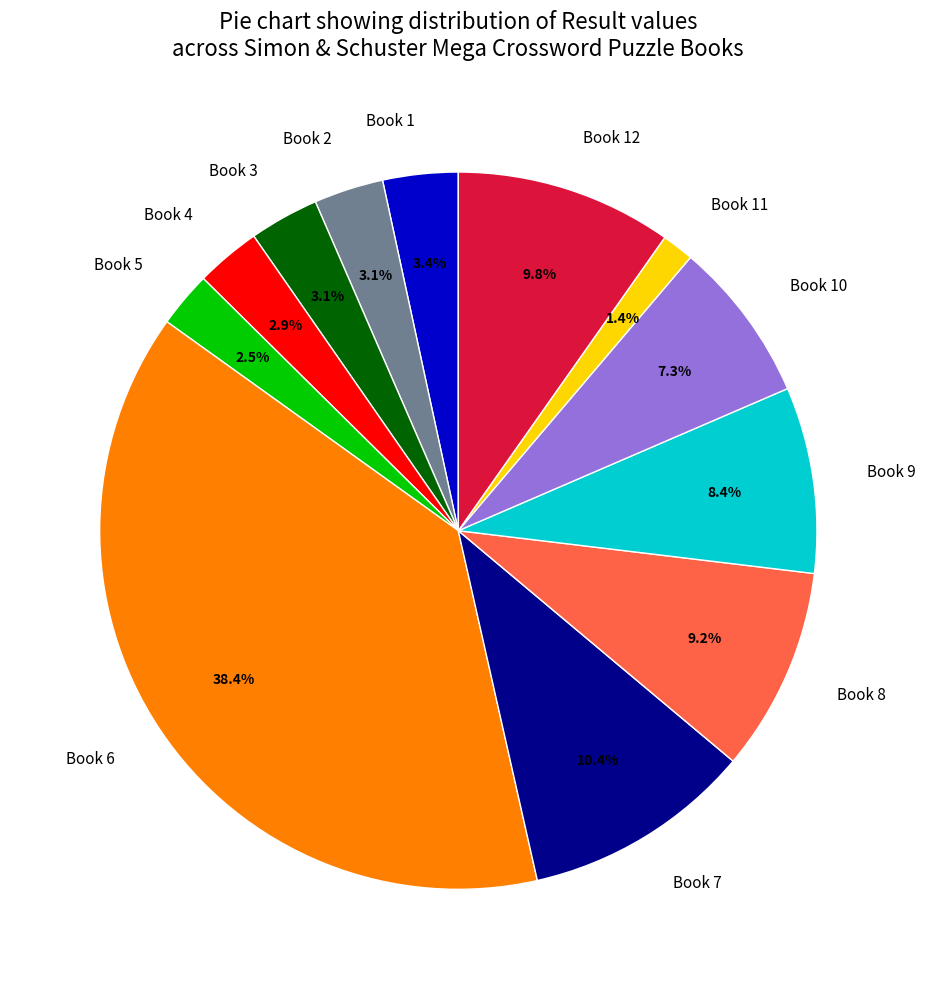

Is the sum of Book 2 and Book 3 greater than half?

No